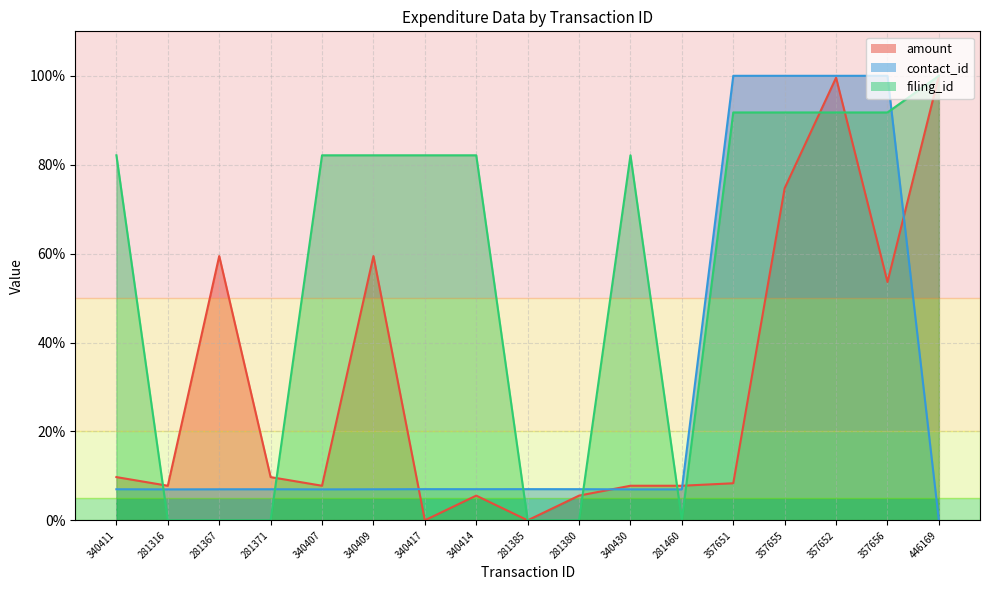

True or false: amount has more than 1 interior local peaks.

True